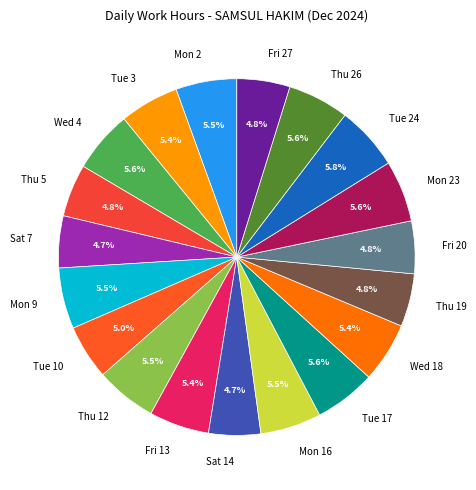

The Fri 20 slice represents 5% of the pie. True or false?

True